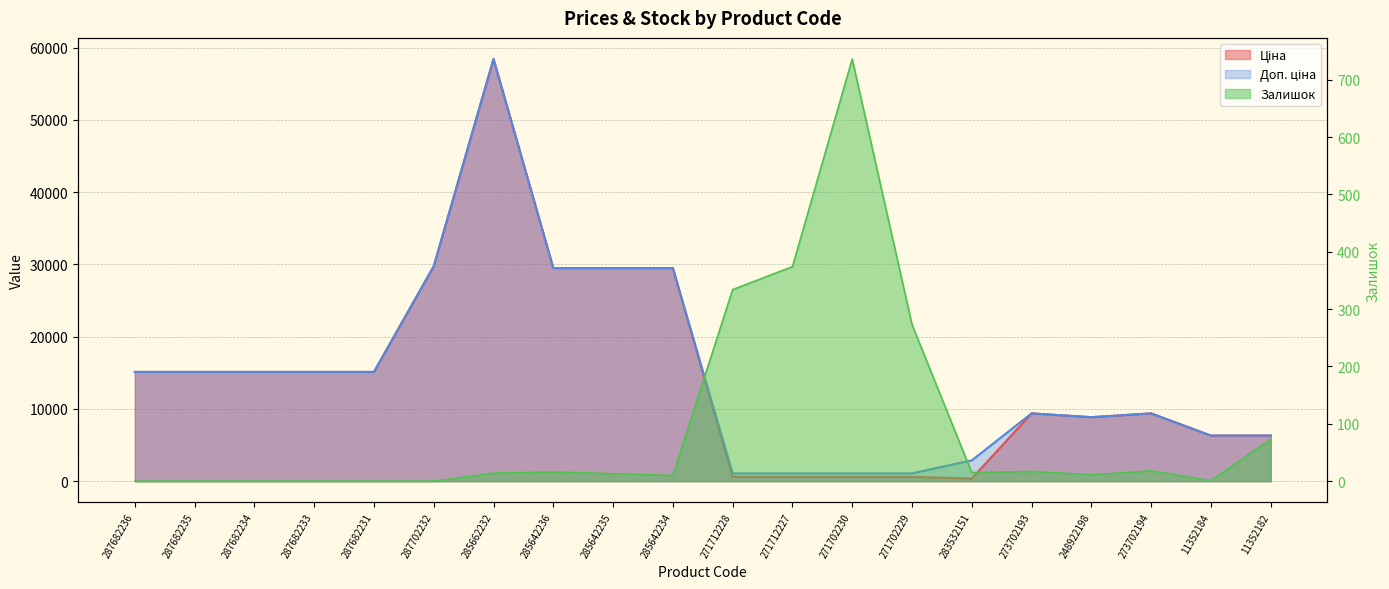

Rank the categories by Ціна value from lowest to highest.

283532151, 271712228, 271712227, 271702230, 271702229, 11352184, 11352182, 248922198, 273702193, 273702194, 287682236, 287682235, 287682234, 287682233, 287682231, 285642236, 285642235, 285642234, 287702232, 285662232